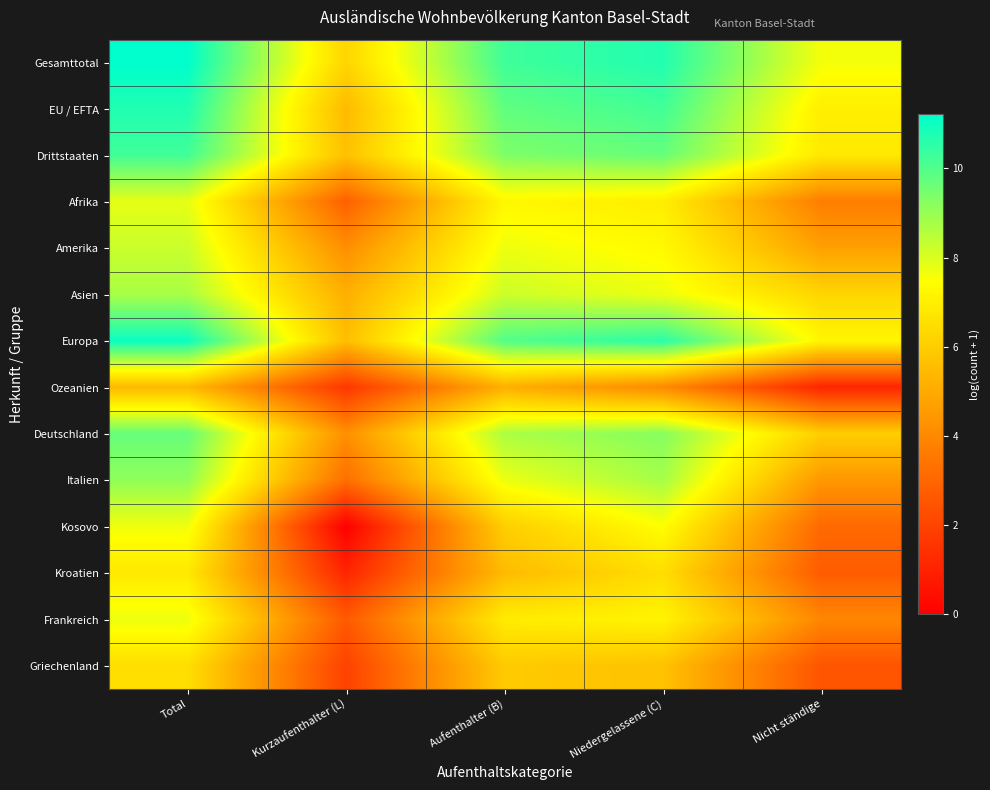

List the series in order of their peak value, highest first.

Gesamttotal, Europa, EU / EFTA, Drittstaaten, Deutschland, Italien, Asien, Amerika, Afrika, Frankreich, Kosovo, Kroatien, Griechenland, Ozeanien